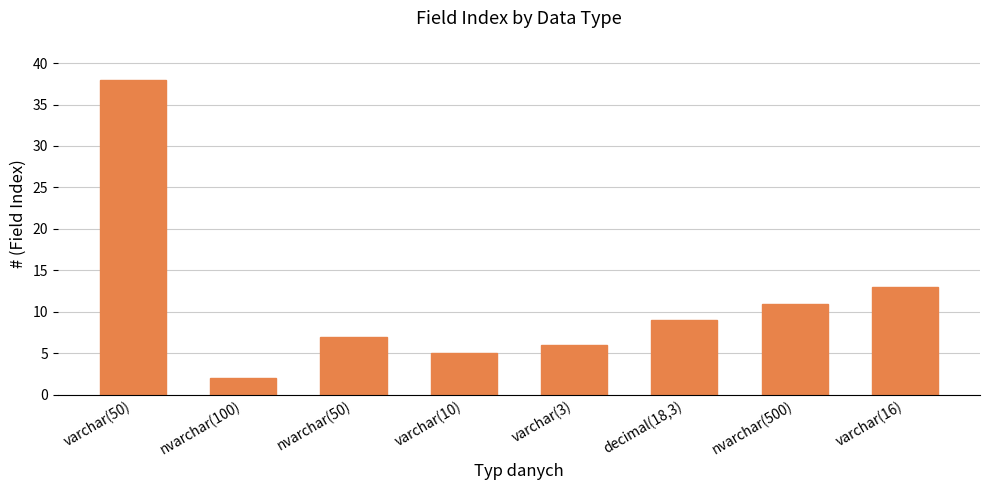

What is the ratio of the value at varchar(16) to the value at varchar(3)?

2.2